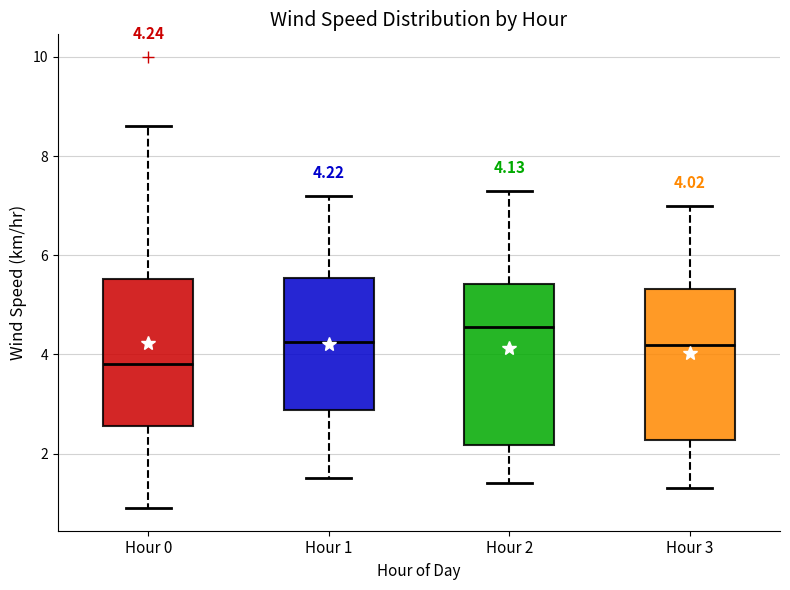

Which box's median line is the highest?

Hour 2